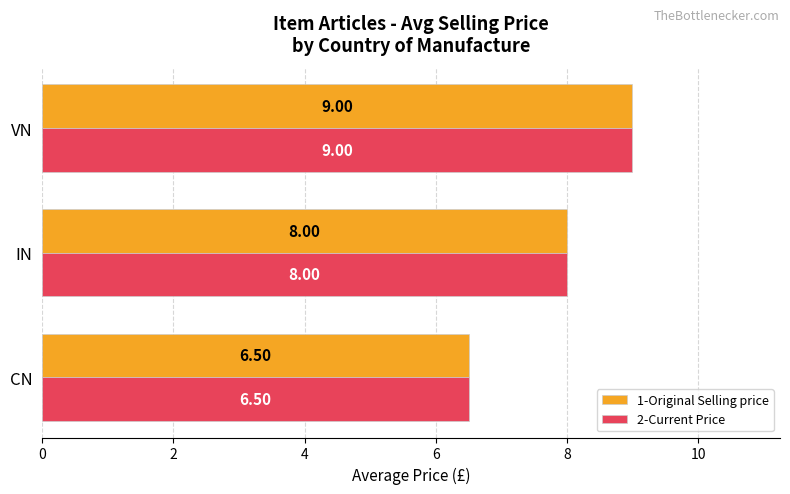

Where is 2-Current Price nearest to the value 7?

CN